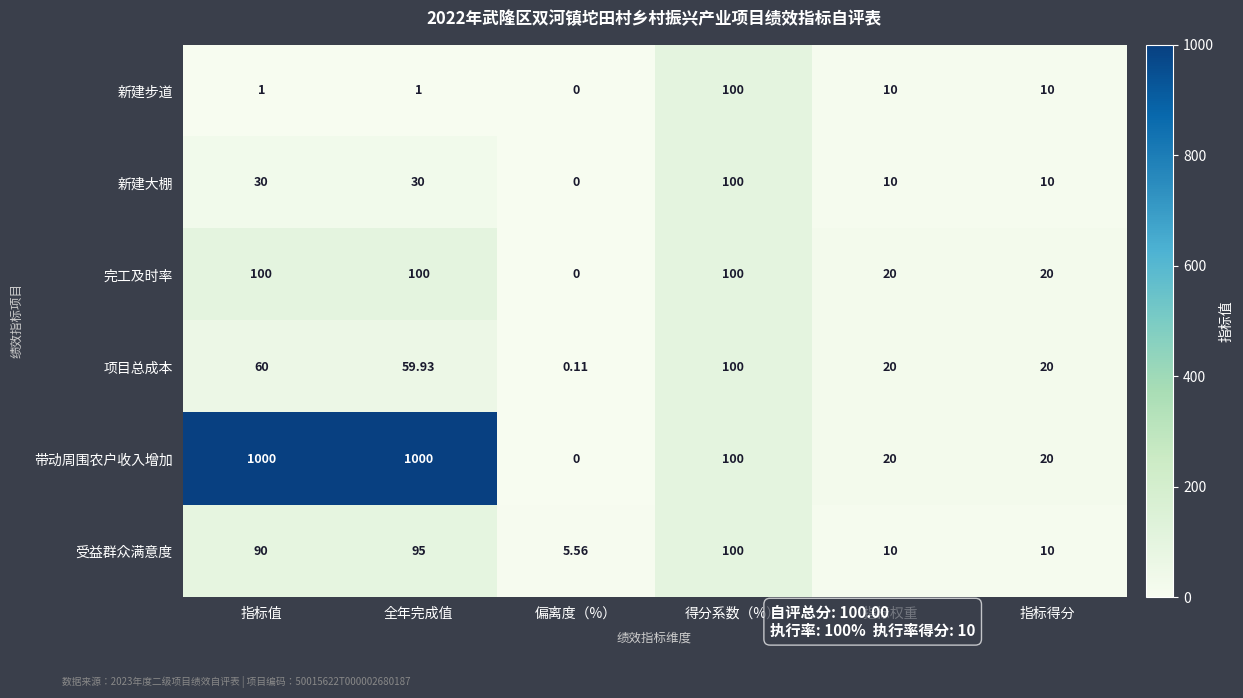

Which series has the widest spread of values?

带动周围农户收入增加